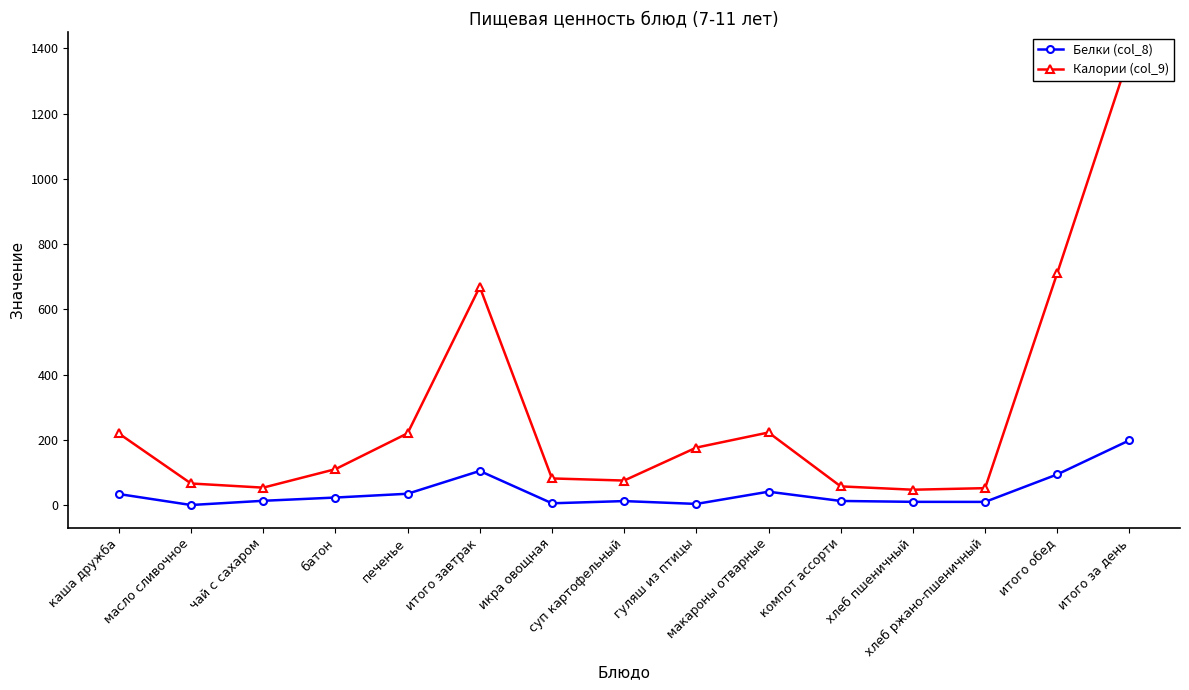

Reading left to right, transcribe all the data shown in this chart.

Белки (col_8): каша дружба=33.8	масло сливочное=0.1	чай с сахаром=13.0	батон=23.0	печенье=34.6	итого завтрак=104.6	икра овощная=5.4	суп картофельный=12.2	гуляш из птицы=3.5	макароны отварные=40.9	компот ассорти=12.6	хлеб пшеничный=9.8	хлеб ржано-пшеничный=9.7	итого обед=94.0	итого за день=198.6
Калории (col_9): каша дружба=219.5	масло сливочное=66.1	чай с сахаром=53.4	батон=110.0	печенье=220.0	итого завтрак=669.0	икра овощная=81.6	суп картофельный=75.1	гуляш из птицы=176.2	макароны отварные=222.5	компот ассорти=57.2	хлеб пшеничный=47.0	хлеб ржано-пшеничный=51.8	итого обед=711.4	итого за день=1380.4